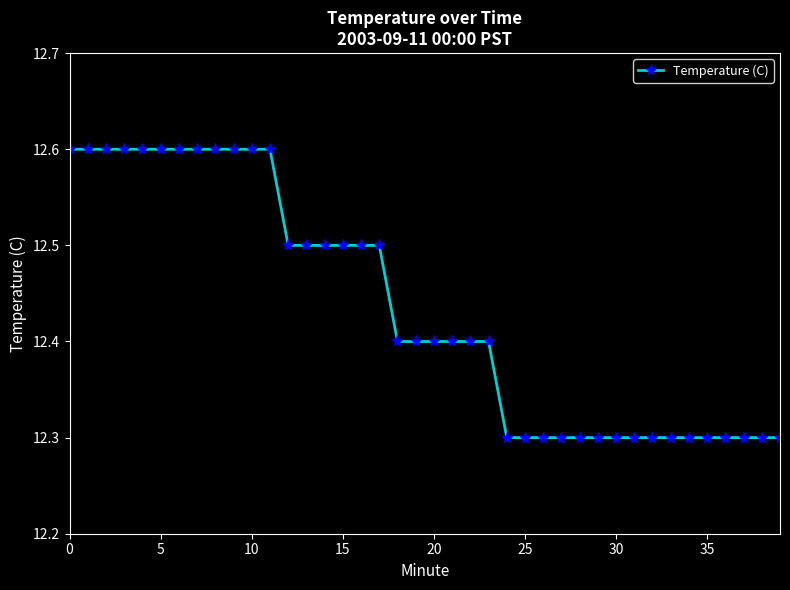

Count the values in the range 12 to 13.

40